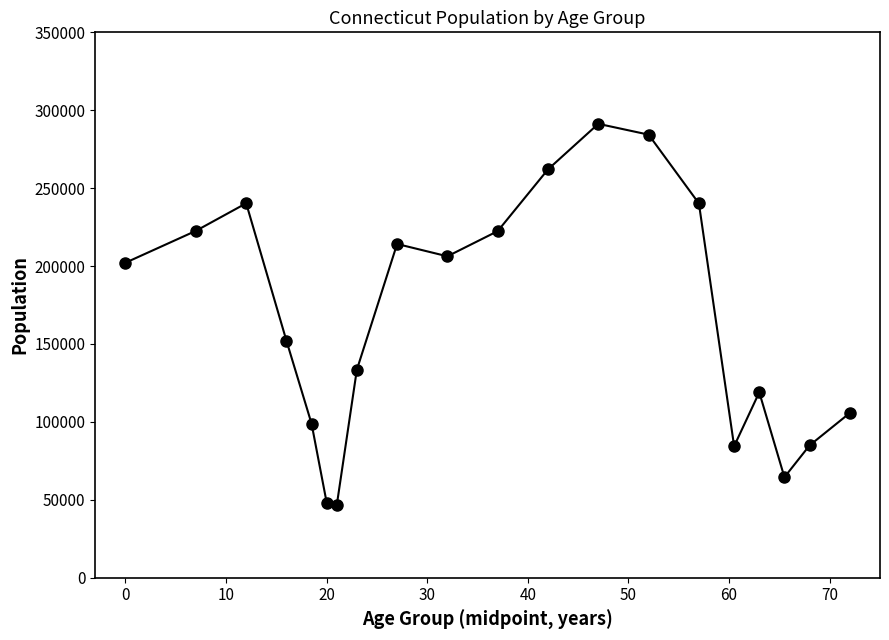

What is the value of the 1st point from the left?

202106